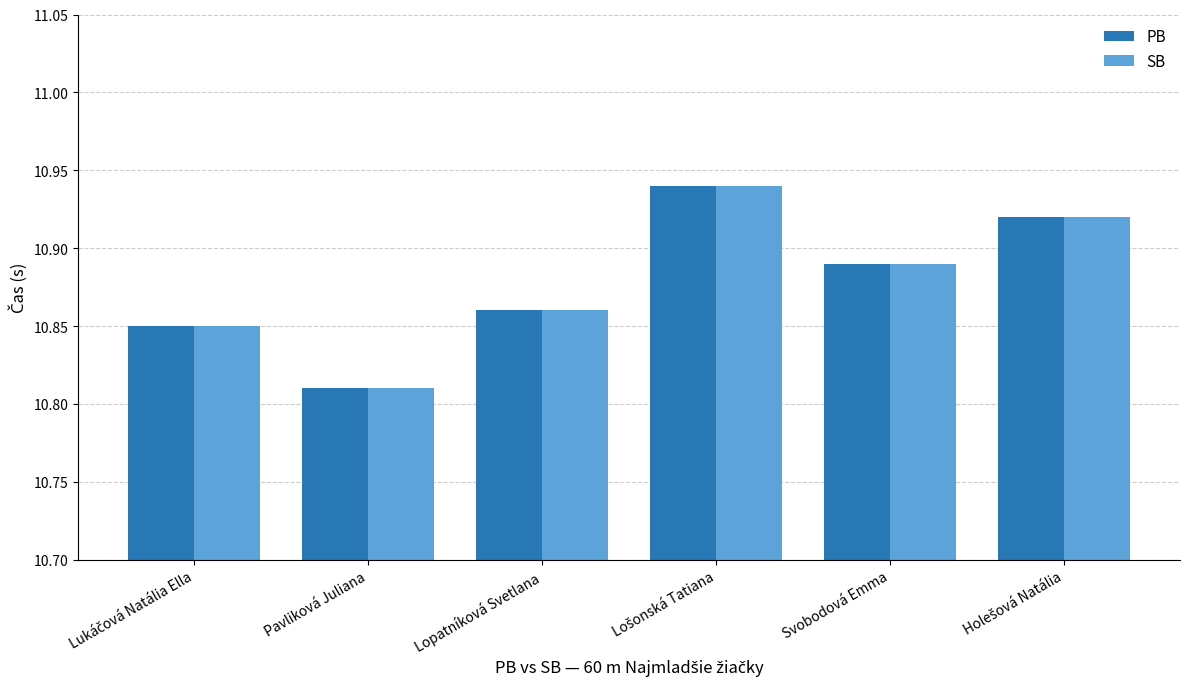

The value of PB at Lopatníková Svetlana is 3.4. True or false?

False